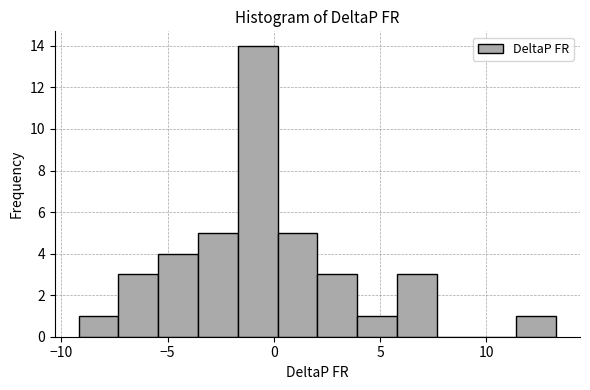

Read against the x-axis, roughly where is the centre of the tallest bar?

-1.0